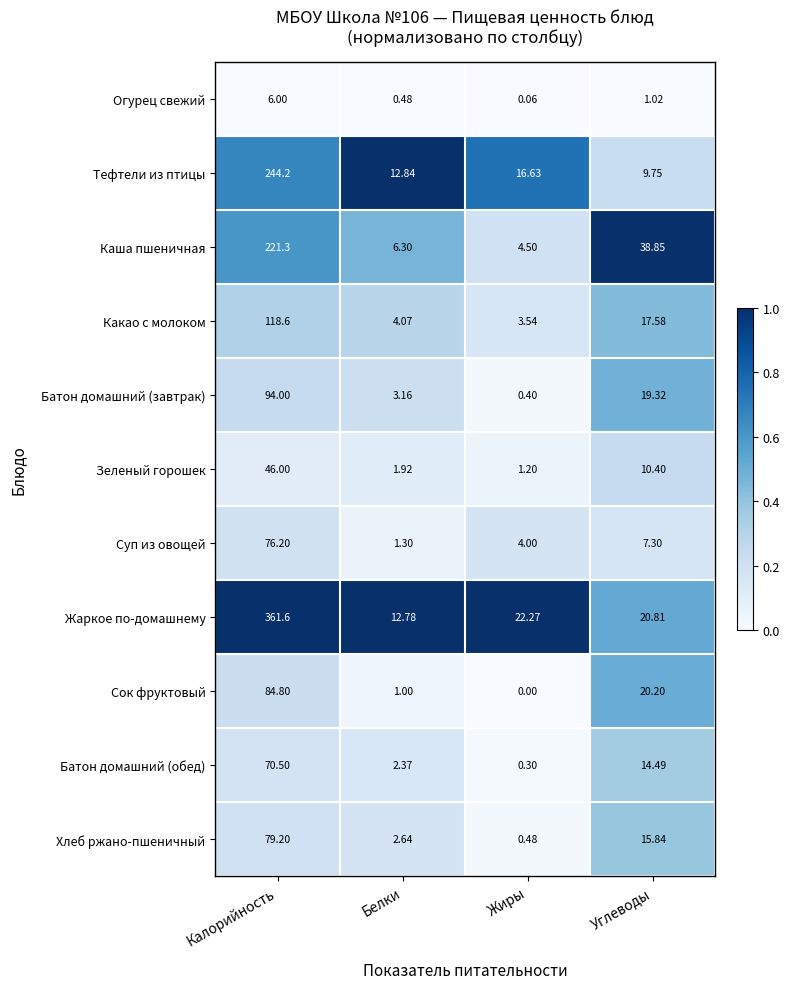

Between Калорийность and Белки, which series saw the biggest shift?

Жаркое по-домашнему